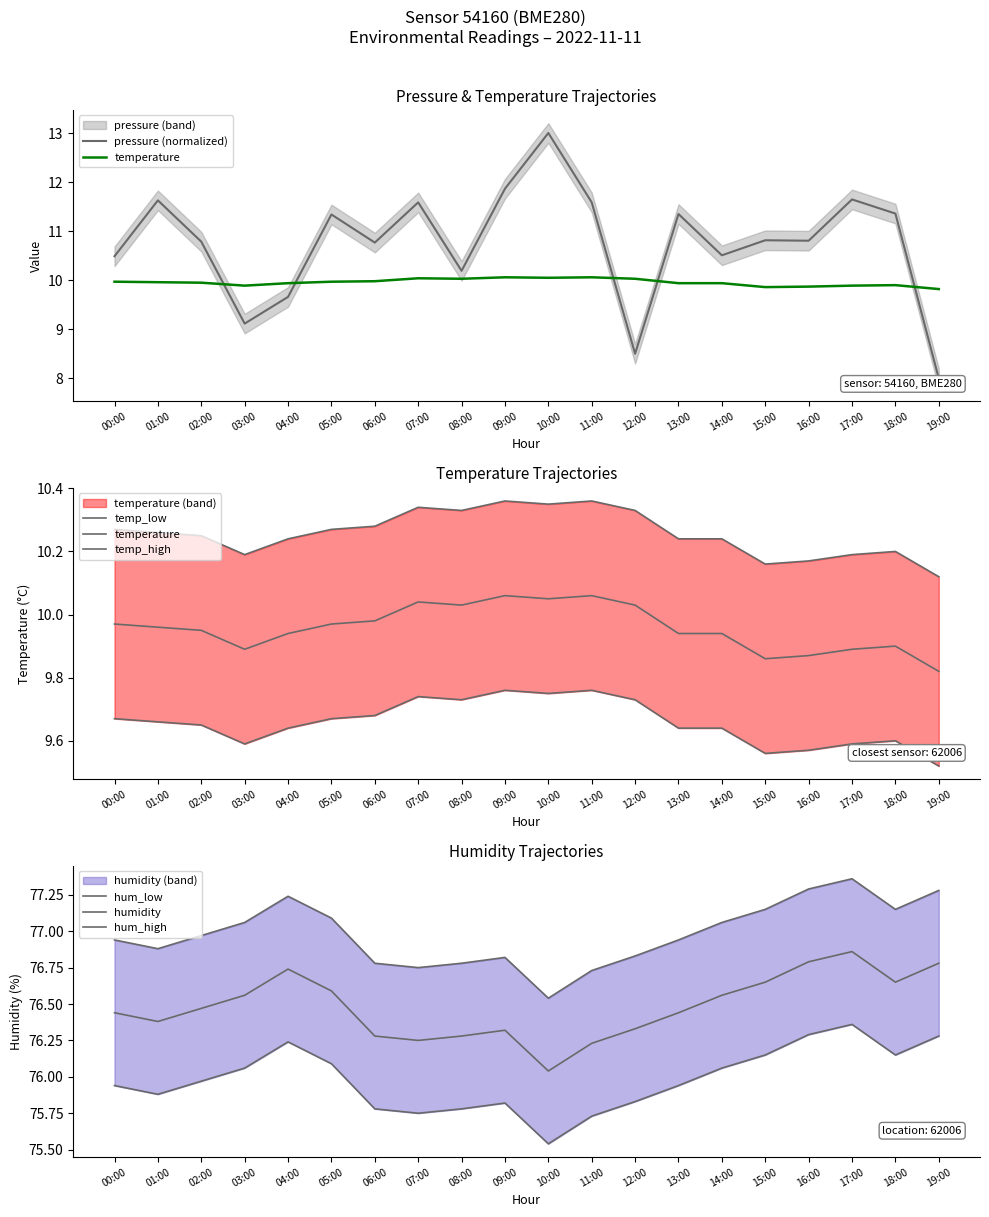

True or false: pressure_scaled and humidity cross at least once.

False